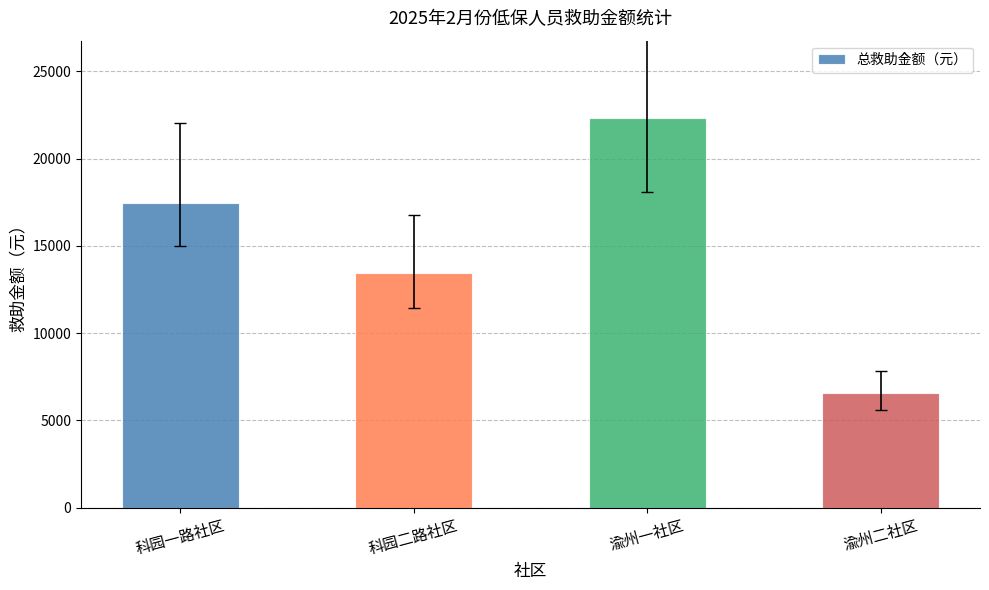

Which category has the lowest value across all series?

渝州二社区